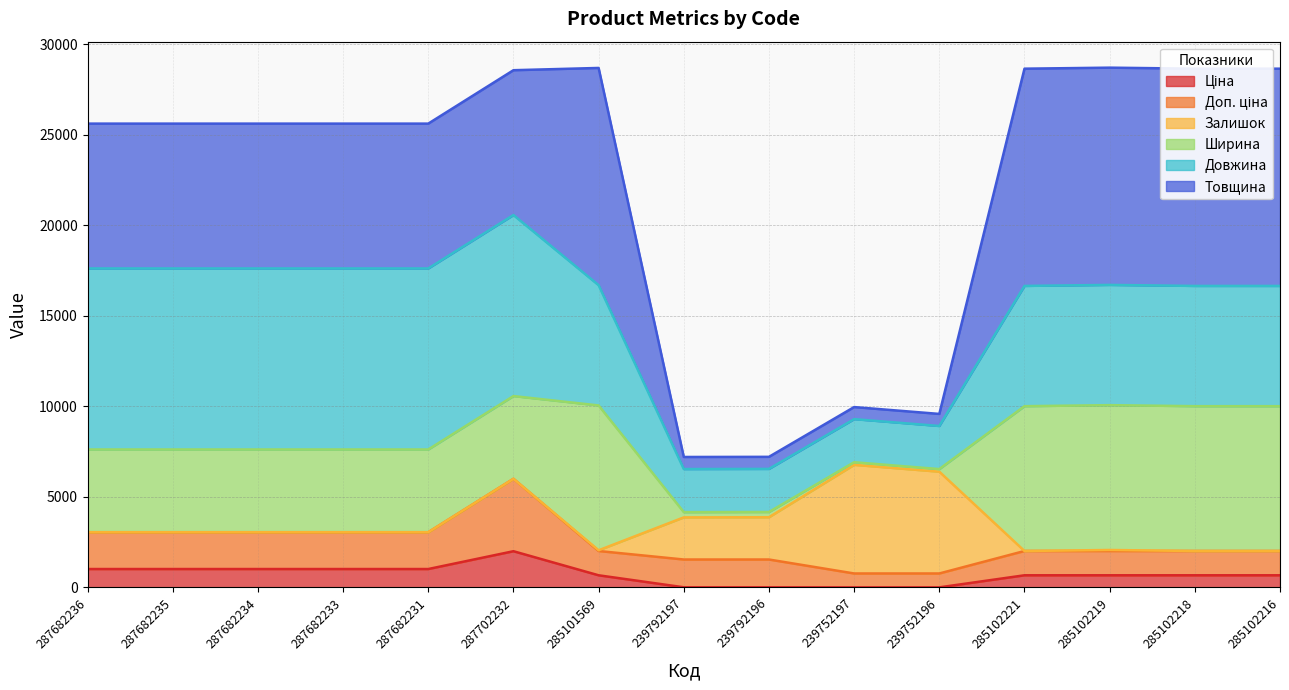

How many lines are shown in the chart?

6